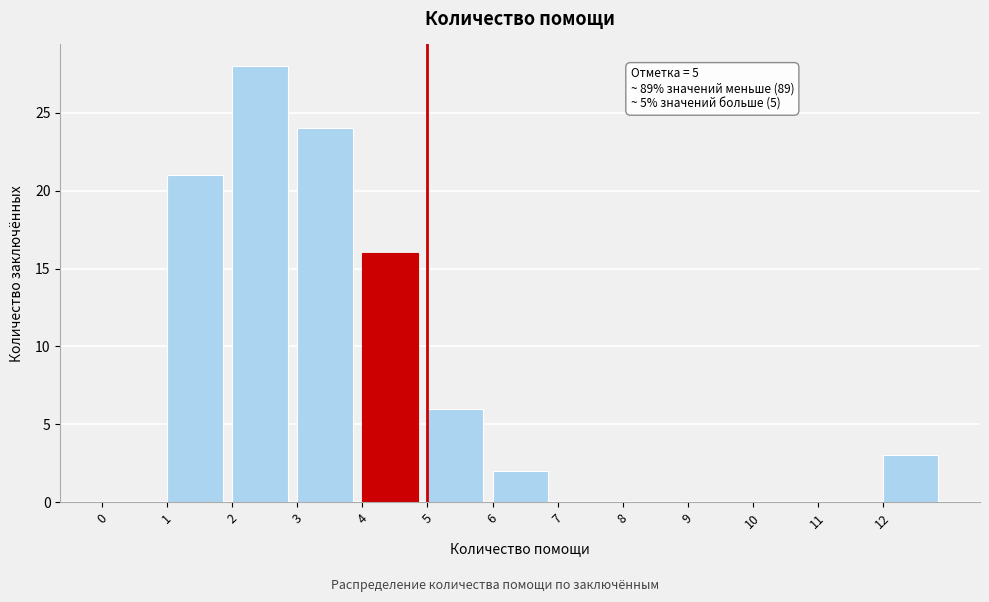

Over which range of the x-axis is the bar tallest?

2 to 3